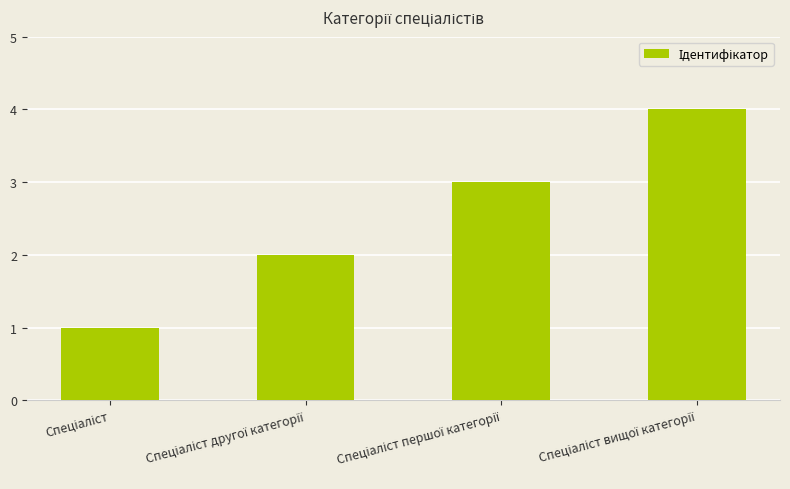

What is the difference between the second highest and minimum values?

2